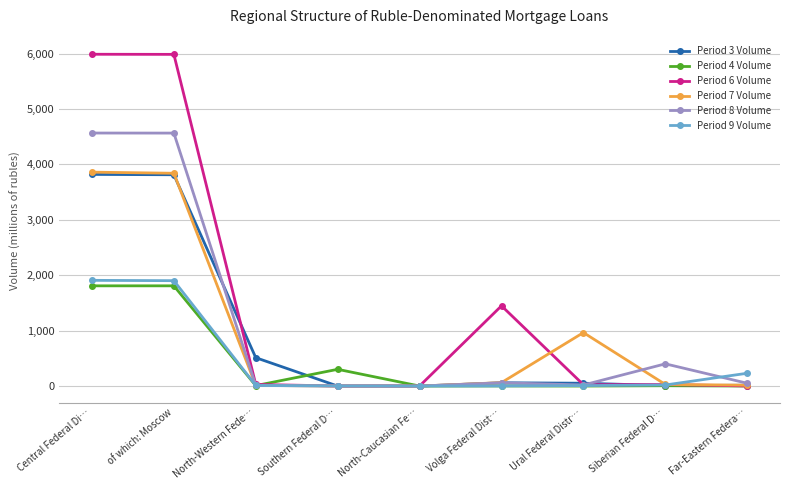

What are all the series names shown in the legend?

Period 3 Volume, Period 4 Volume, Period 6 Volume, Period 7 Volume, Period 8 Volume, Period 9 Volume